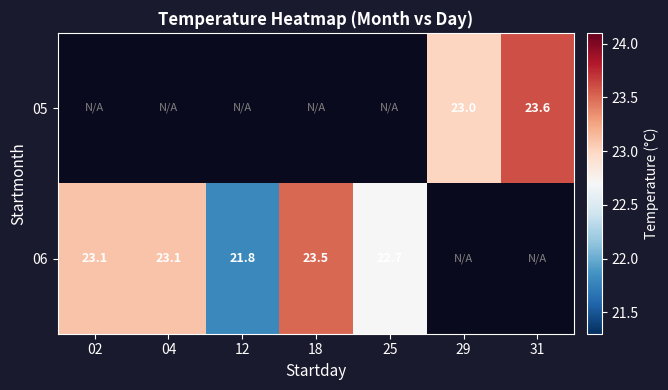

True or false: 06 has a value of 23.1 at 04.

True